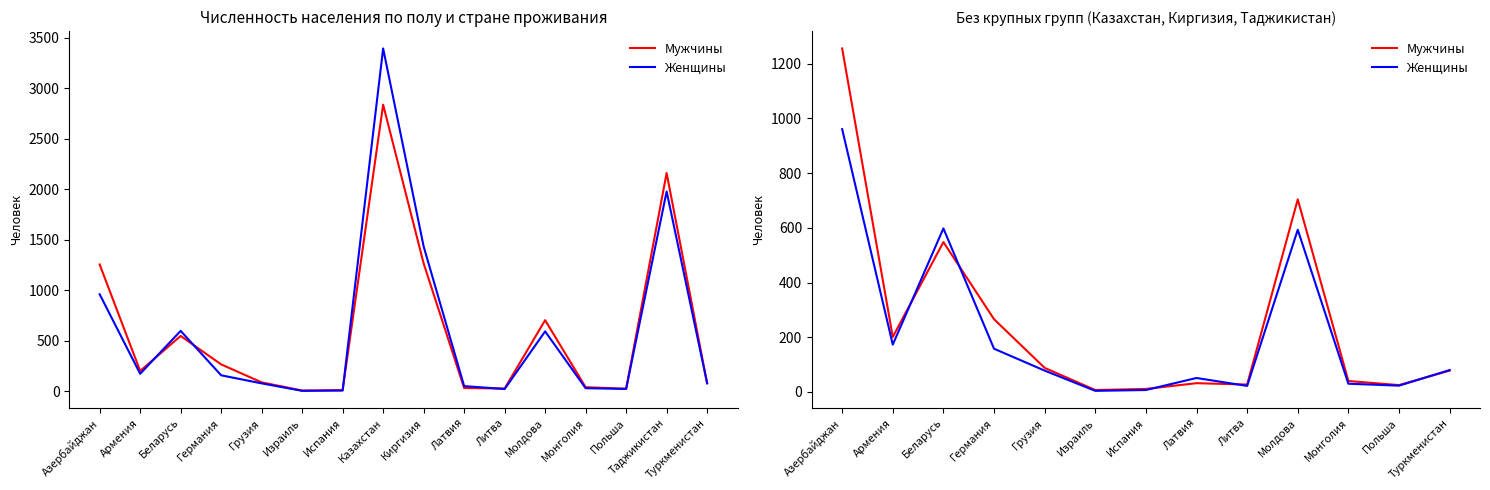

At which category does Женщины reach its first local peak?

Беларусь